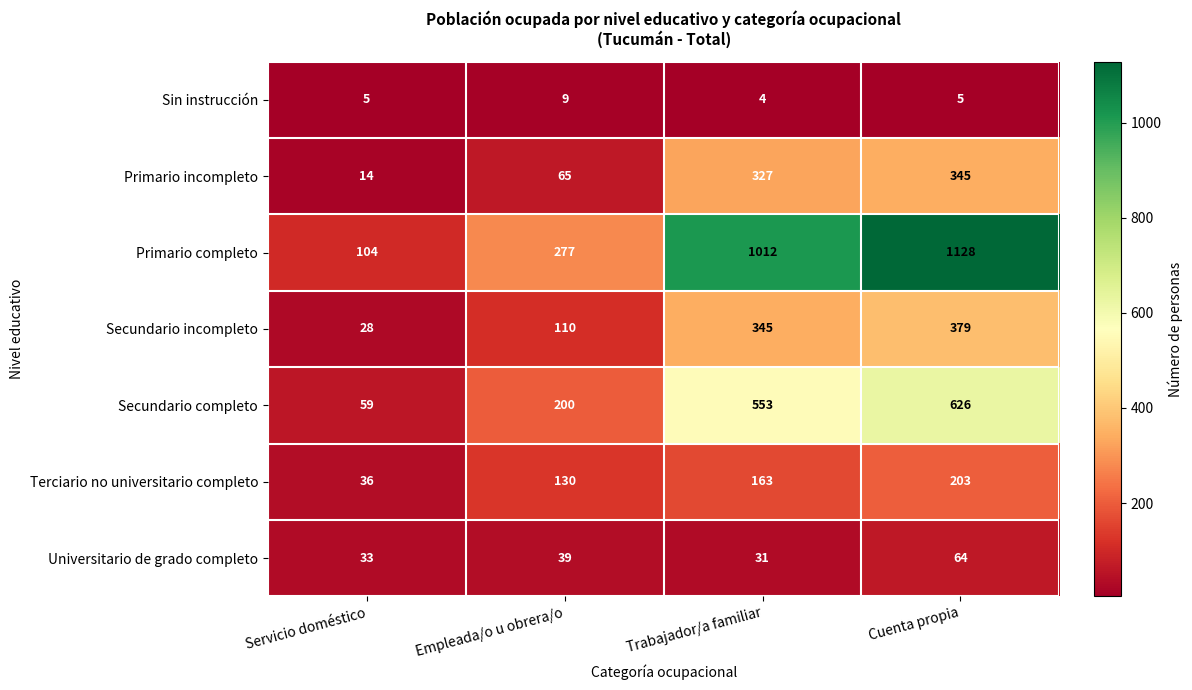

Which series has the largest total across all categories?

Primario completo